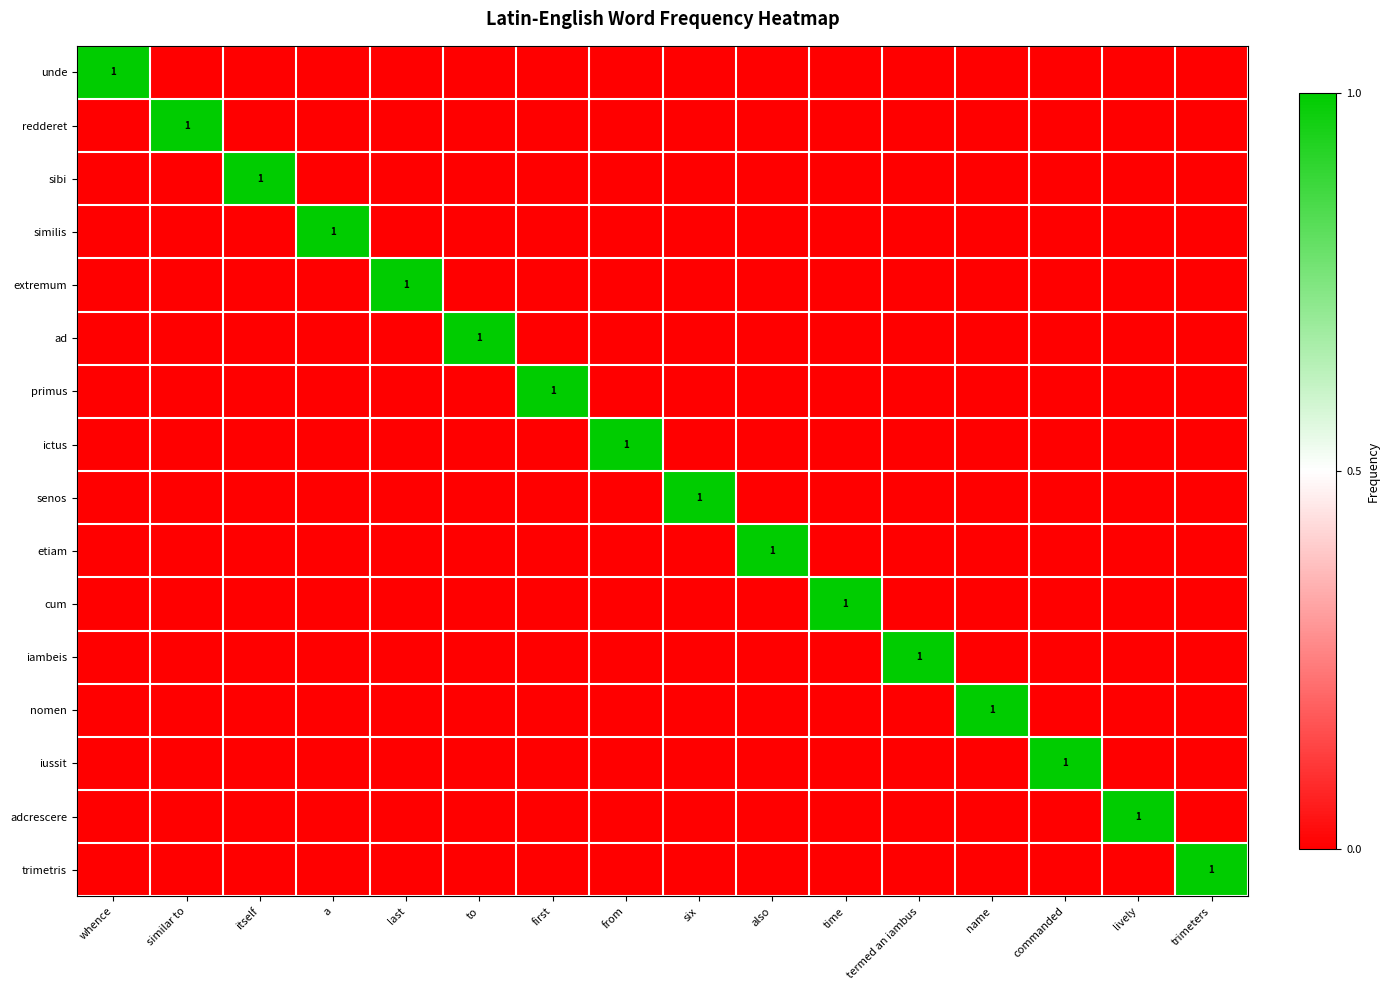

What is the maximum value for similis?

1